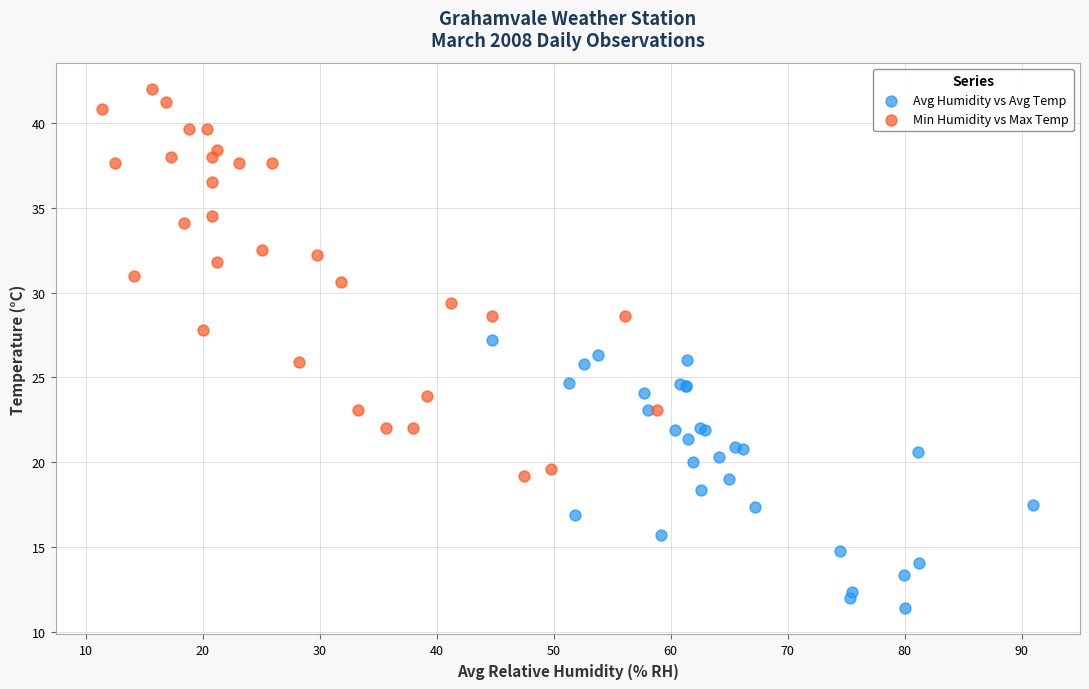

Which series has the widest spread of Y values?

Min Humidity vs Max Temp